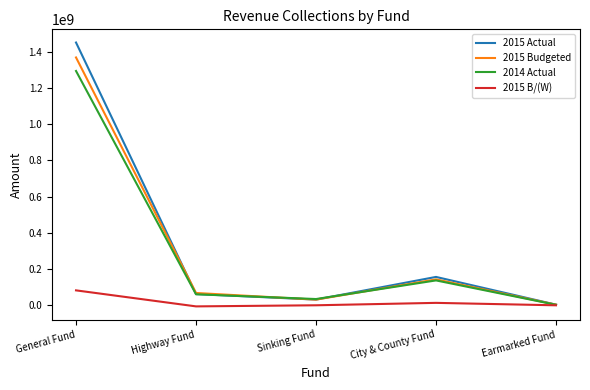

Where is 2014 Actual nearest to the value 648552500?

City & County Fund